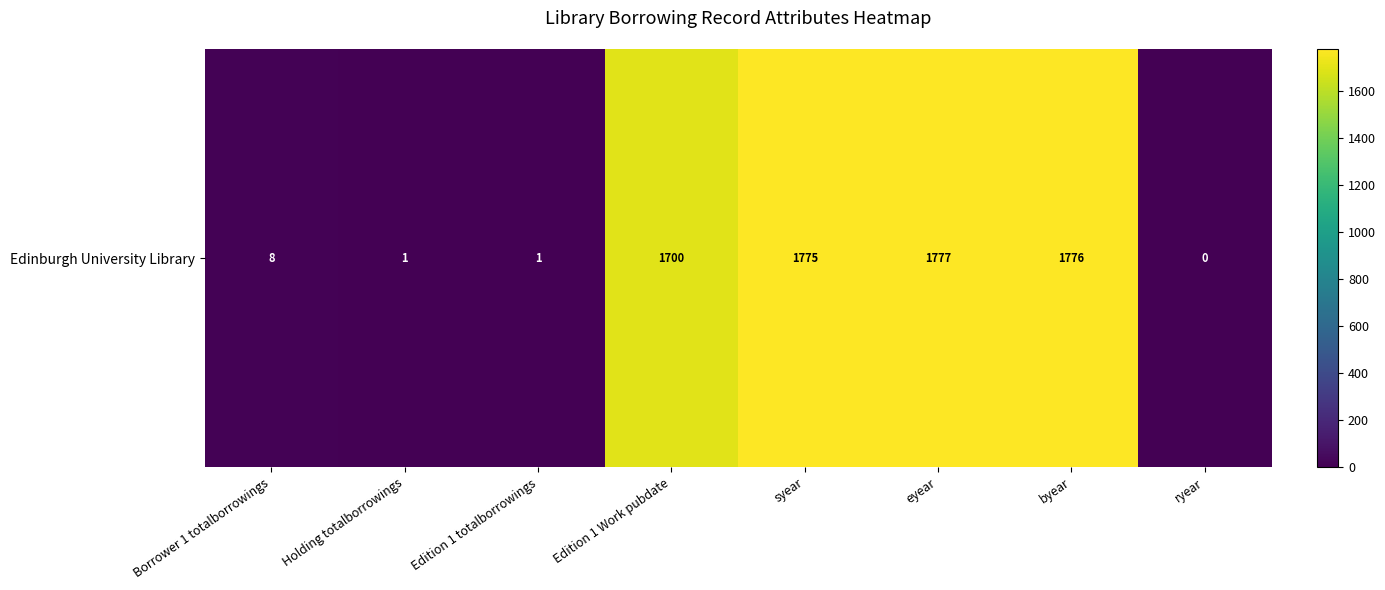

How many data points are above 1700?

3